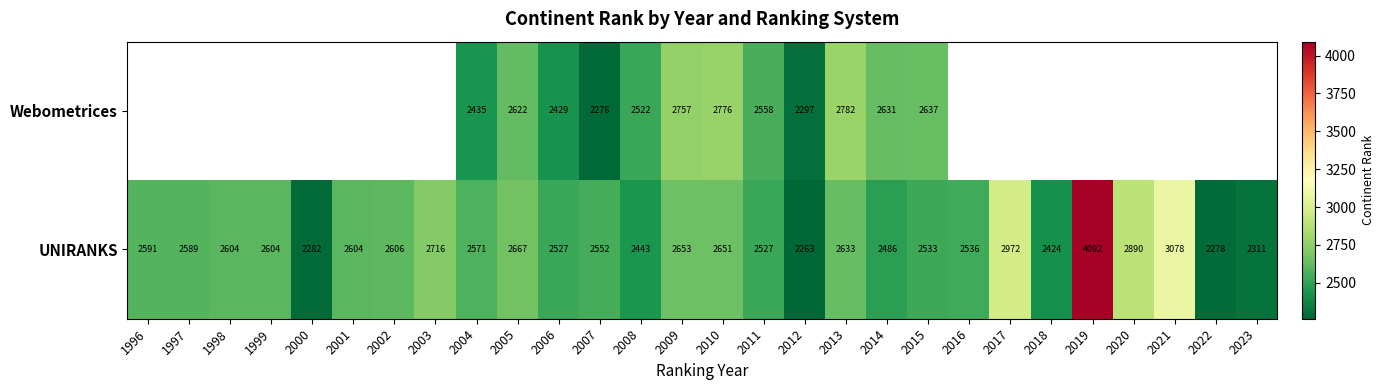

What is the maximum value shown in the chart?

4092.0